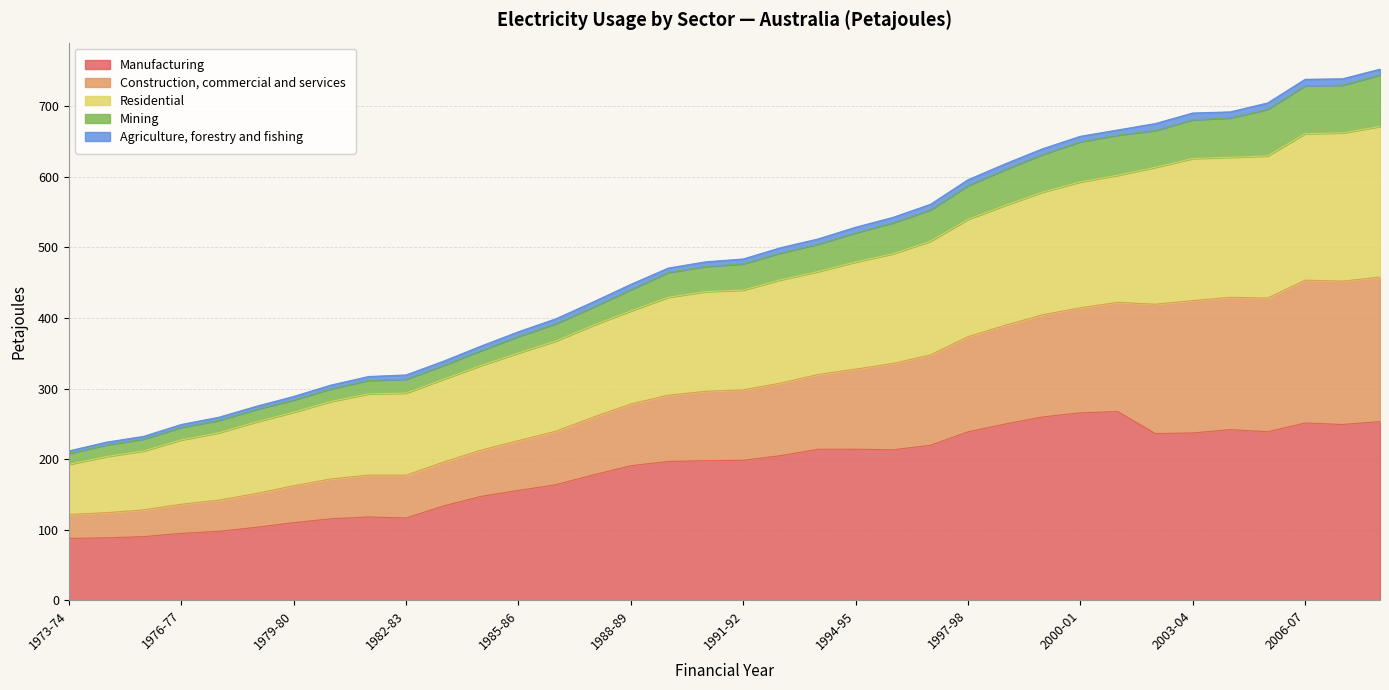

What are all the series names shown in the legend?

Manufacturing, Construction, commercial and services, Residential, Mining, Agriculture, forestry and fishing